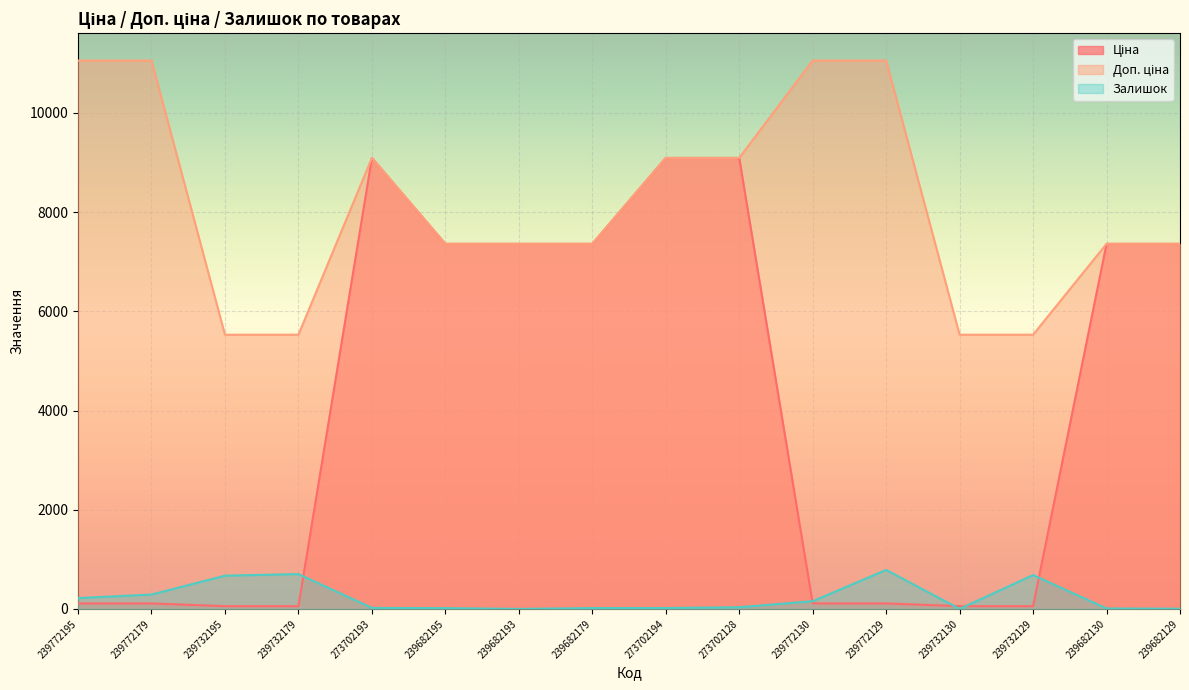

List the labels in order of Доп. ціна value, largest first.

239772195, 239772179, 239772130, 239772129, 273702193, 273702194, 273702128, 239682195, 239682193, 239682179, 239682130, 239682129, 239732195, 239732179, 239732130, 239732129